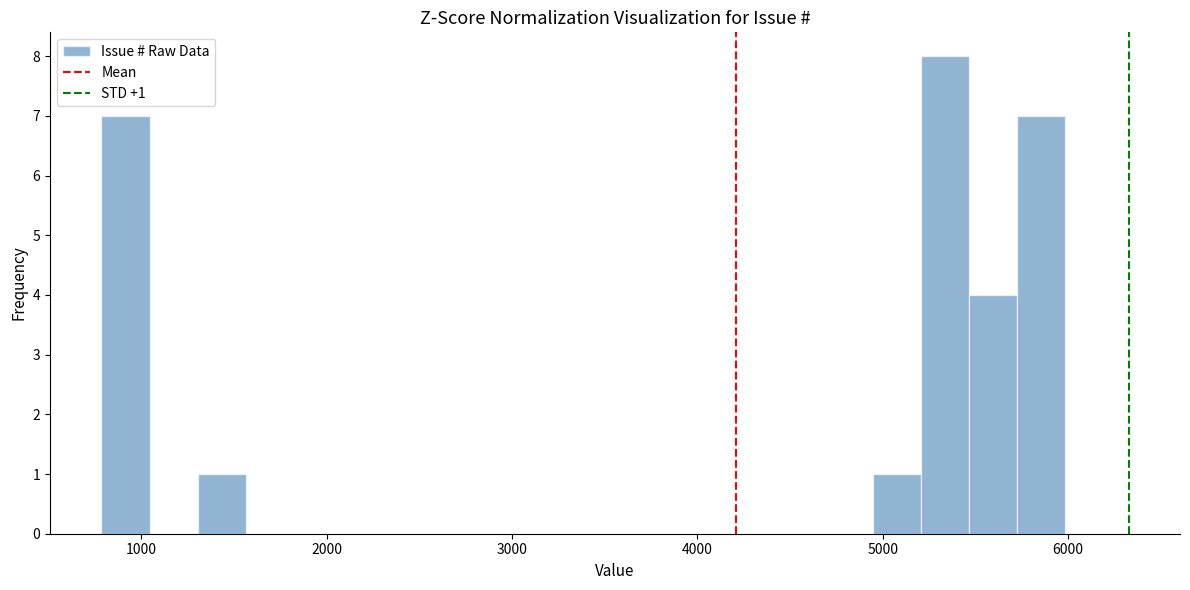

Around what value on the x-axis is the tallest bar? Give the approximate position of its centre, as read against the axis.

5300